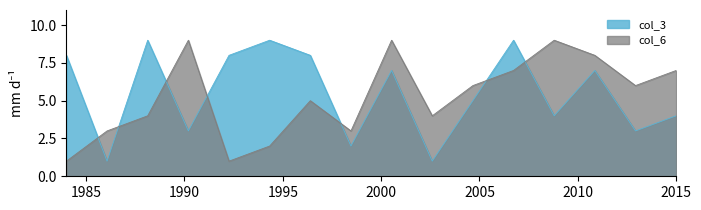

Which series ends up on top after the final intersection of col_3 and col_6?

col_6